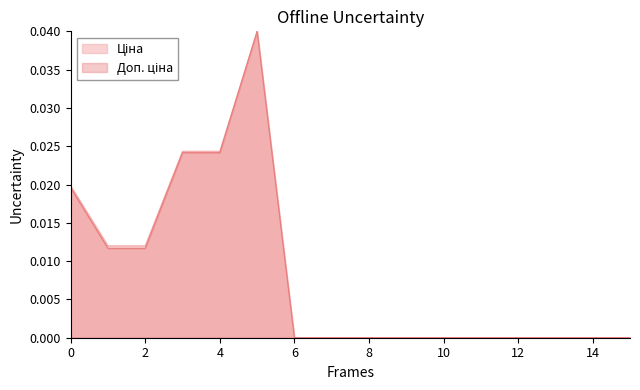

Is it true that Доп. ціна equals 0.0 at 284032205?

True